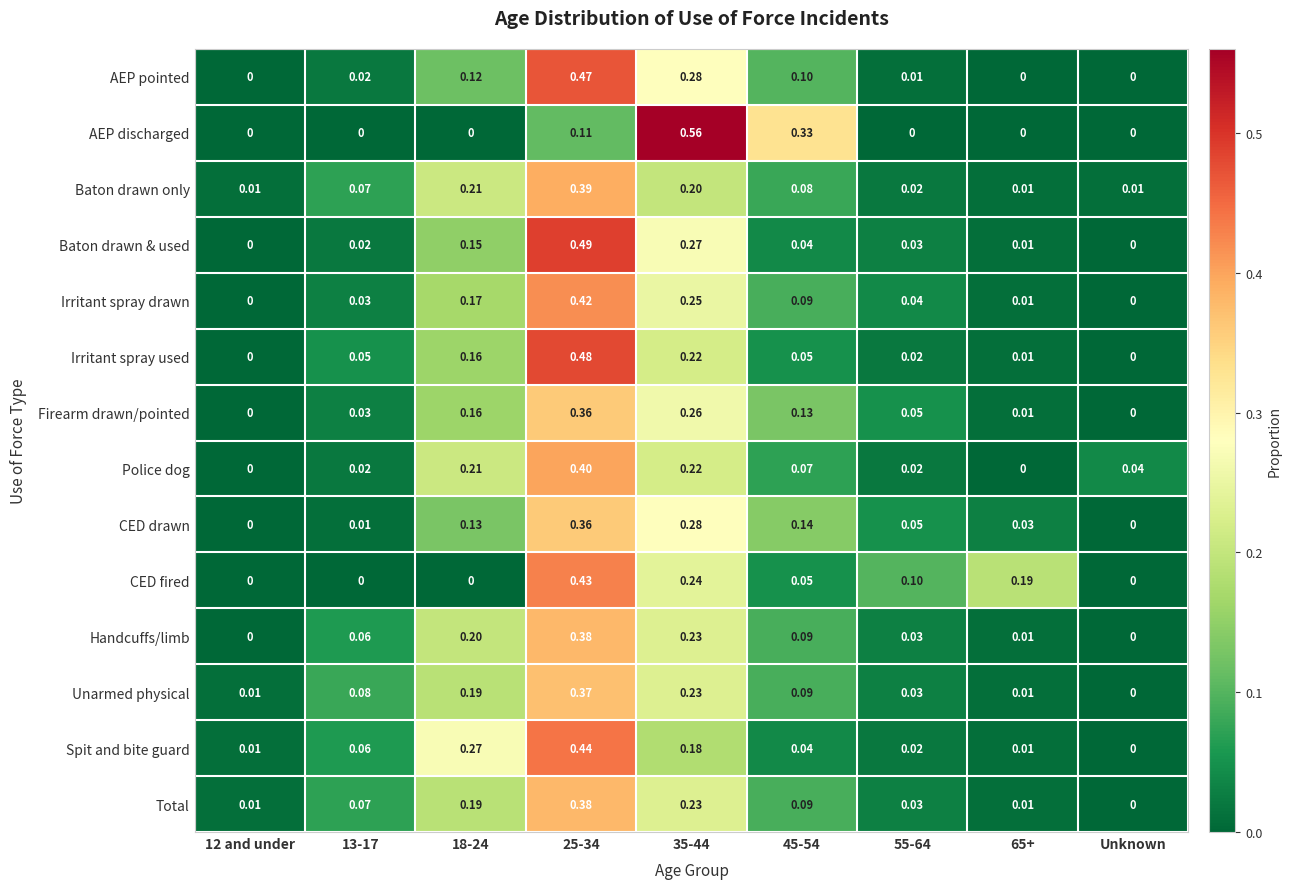

Which label corresponds to the largest value in the chart?

35-44